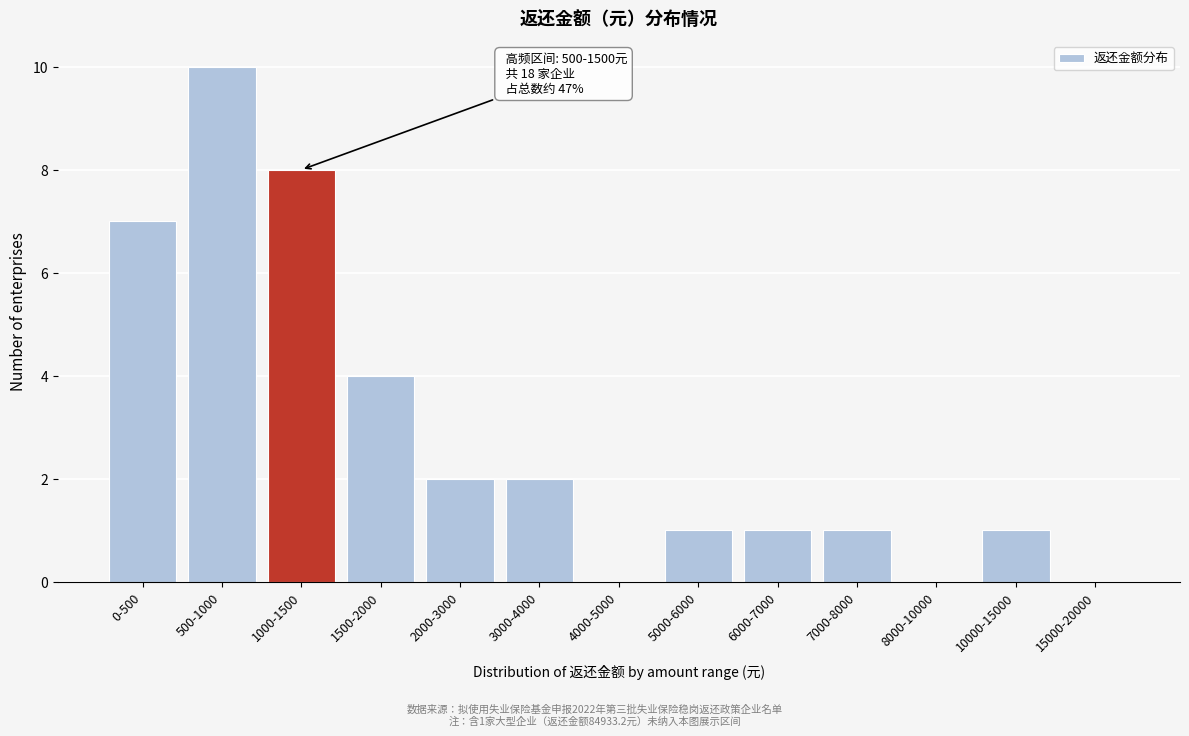

Reading left to right, list all the values displayed in this chart.

0-500=7	500-1000=10	1000-1500=8	1500-2000=4	2000-3000=2	3000-4000=2	4000-5000=0	5000-6000=1	6000-7000=1	7000-8000=1	8000-10000=0	10000-15000=1	15000-20000=0